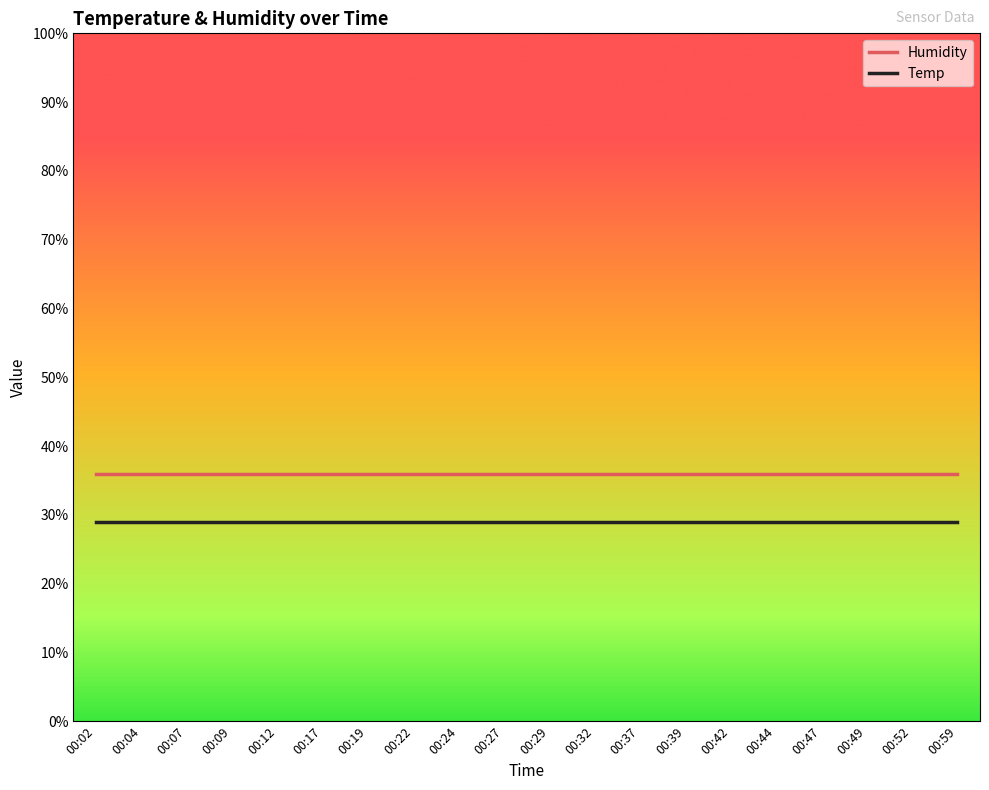

Which series has the largest total across all categories?

Humidity